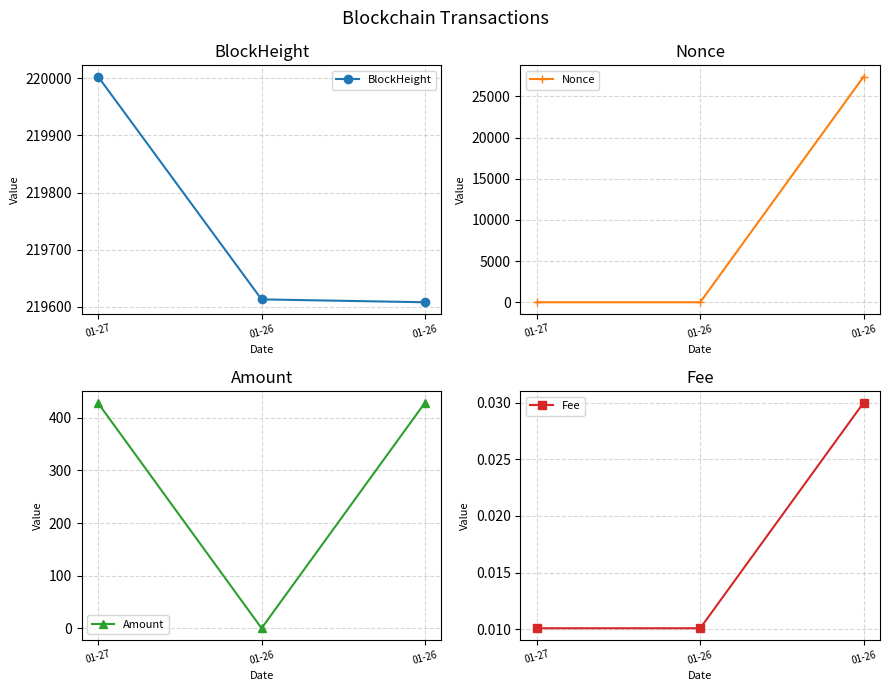

What value does the Nonce series have at 01-27?

1